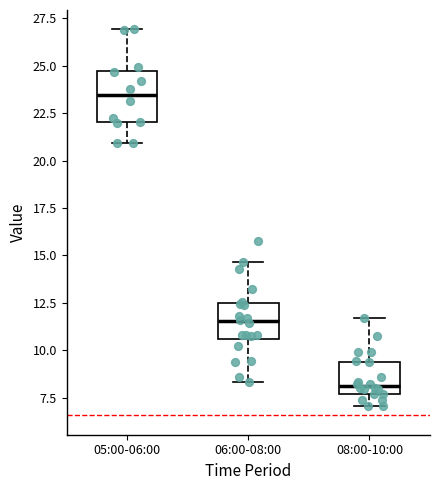

Reading left to right, transcribe this box plot: for each box, give where its median line is, the range the box spans, and where its two whiskers end, as read against the y-axis. The values are not printed on the chart, so give them approximately, as read against the axis.

05:00-06:00: median 23.5, box 22.0 to 24.5, whiskers 21.0 to 27.0
06:00-08:00: median 11.5, box 10.5 to 12.5, whiskers 8.5 to 14.5
08:00-10:00: median 8.0, box 7.5 to 9.5, whiskers 7.0 to 11.5